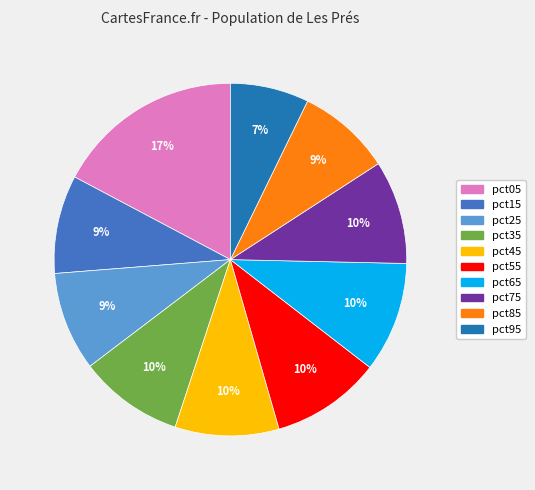

The pct75 slice represents 10% of the pie. True or false?

True